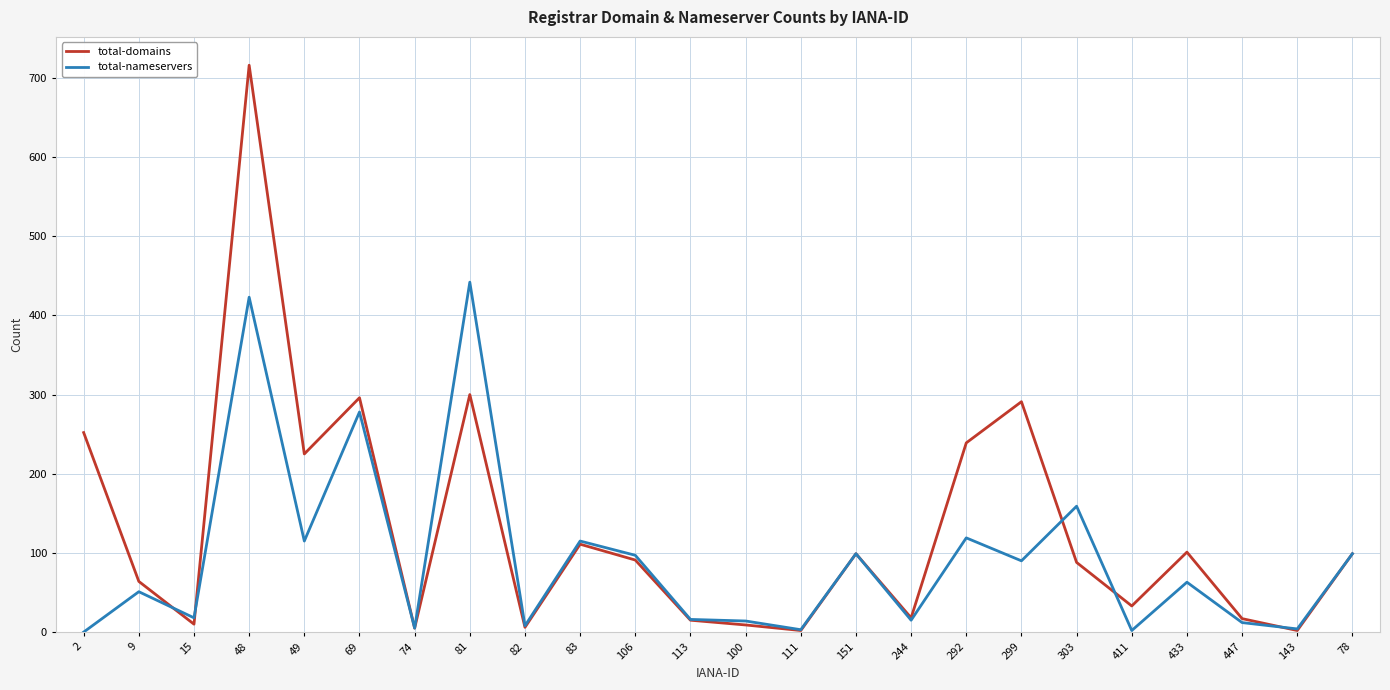

What is the difference between the maximum and minimum values in the total-nameservers series?

442